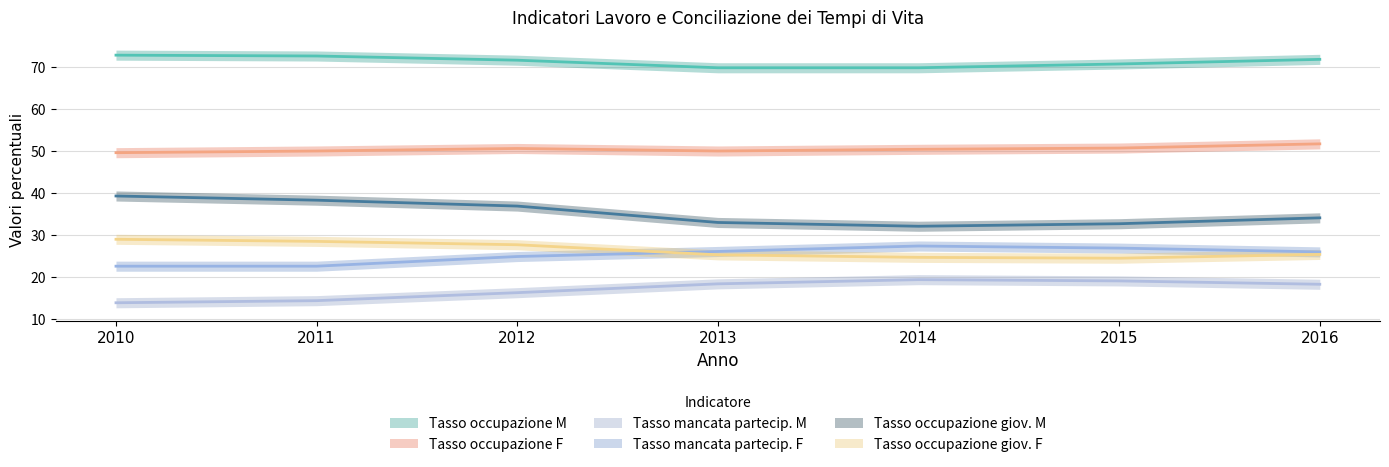

Which label corresponds to the largest value in the chart?

2010